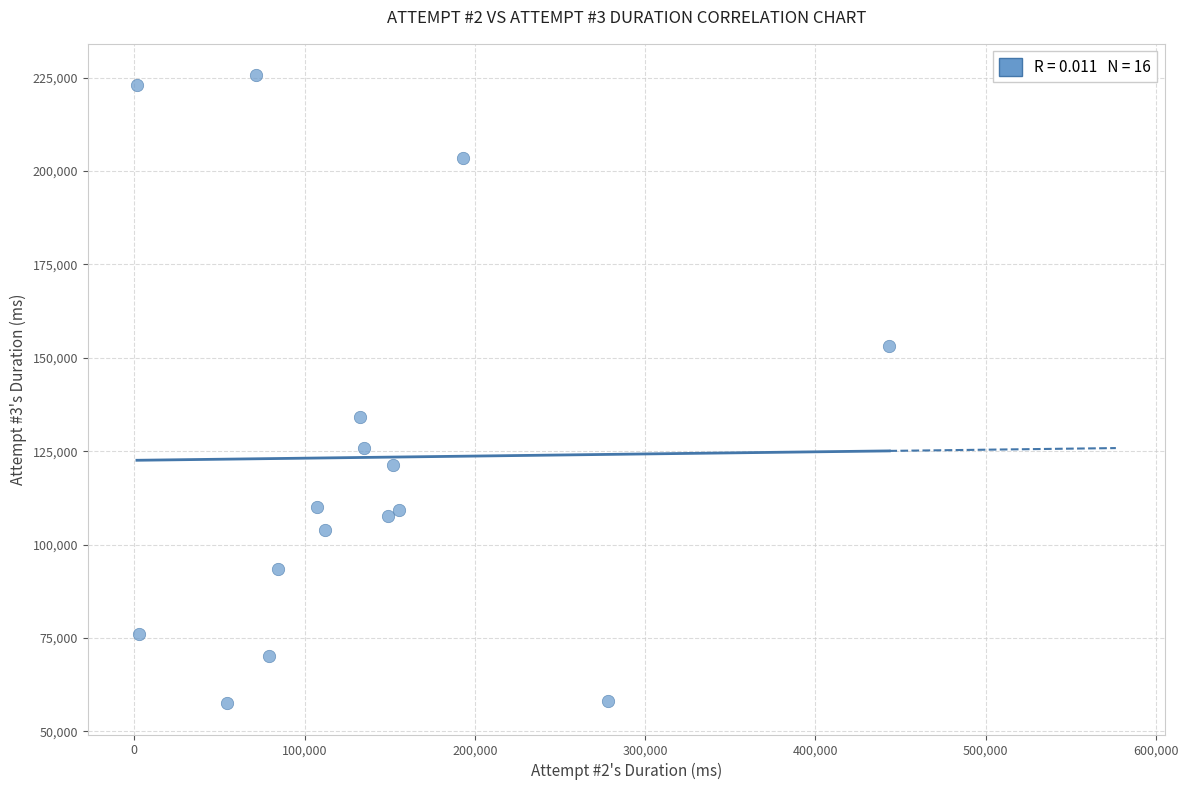

What is the range of Y values (max minus min)?

168054